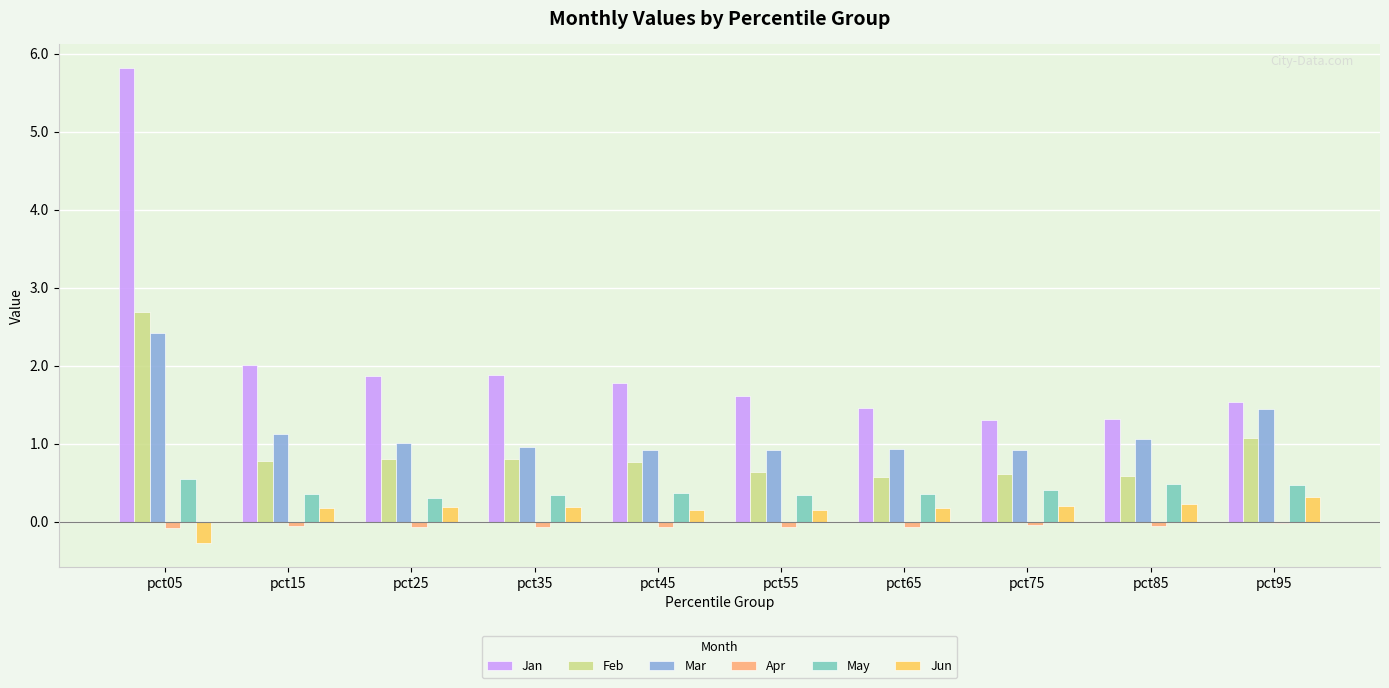

What is the sum of all Jan values?

20.6